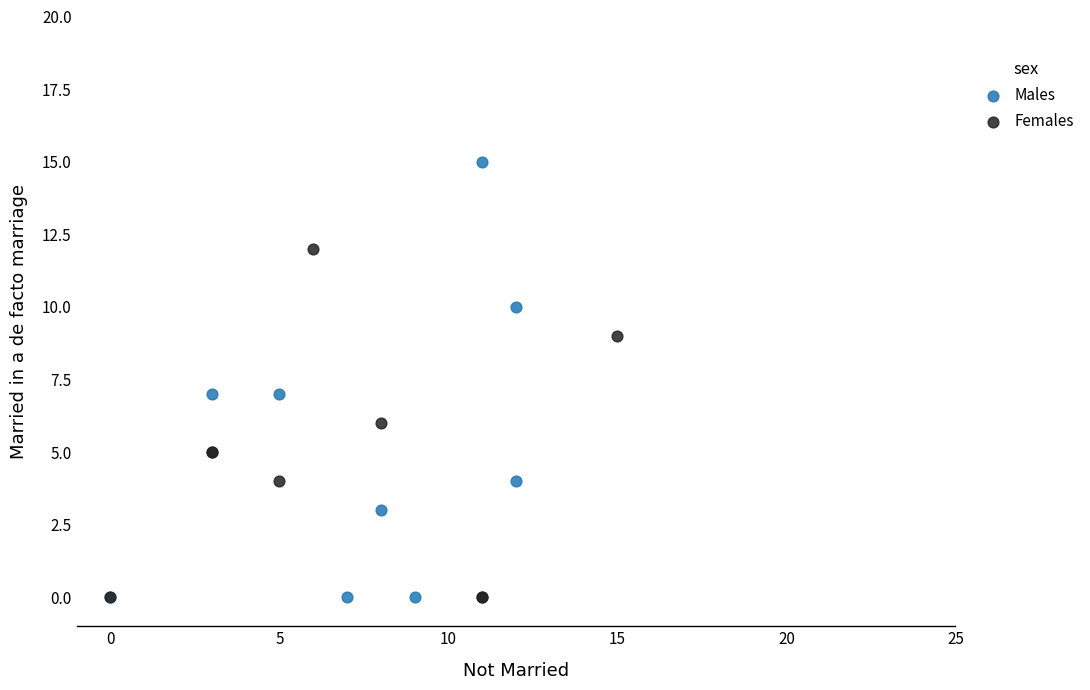

Which series has the largest Y range (max minus min)?

Males